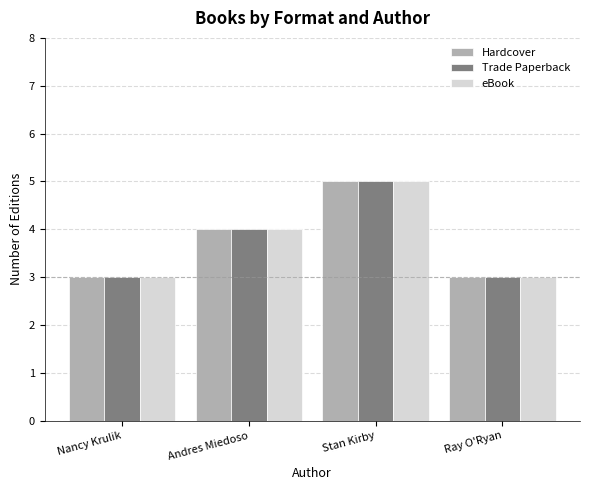

How many data points in Trade Paperback are less than 4?

2